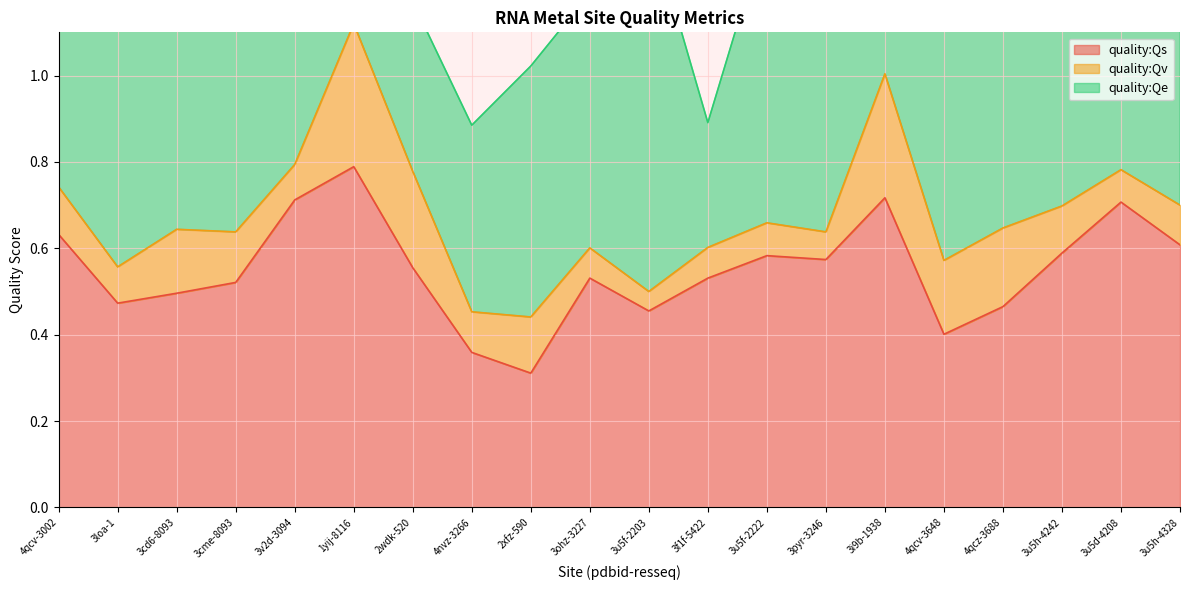

What position from the left is 3u5h-4242?

18